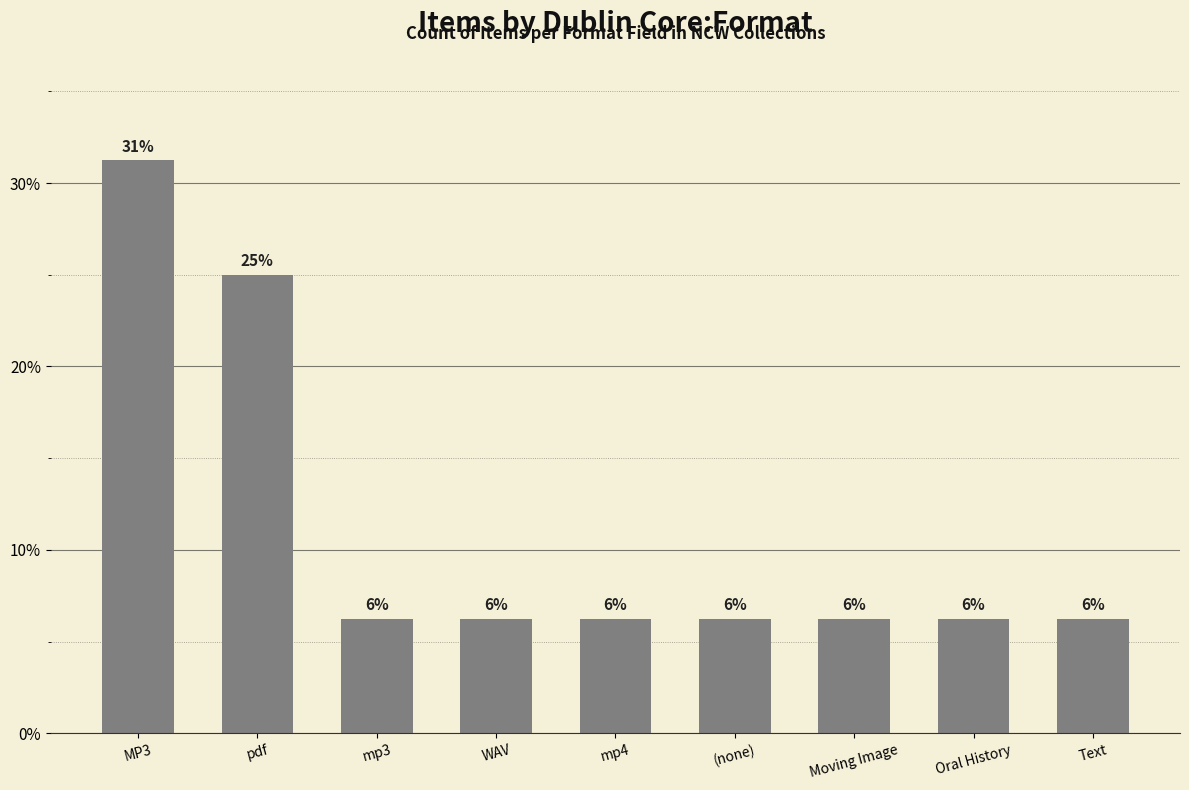

Is it true that the value at mp3 is 9.5?

False